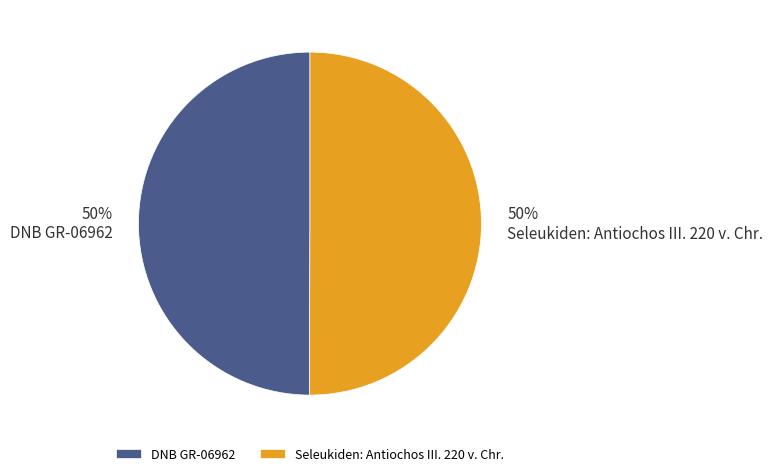

Do Seleukiden: Antiochos III. 220 v. Chr. and DNB GR-06962 together represent more than half of the pie?

Yes